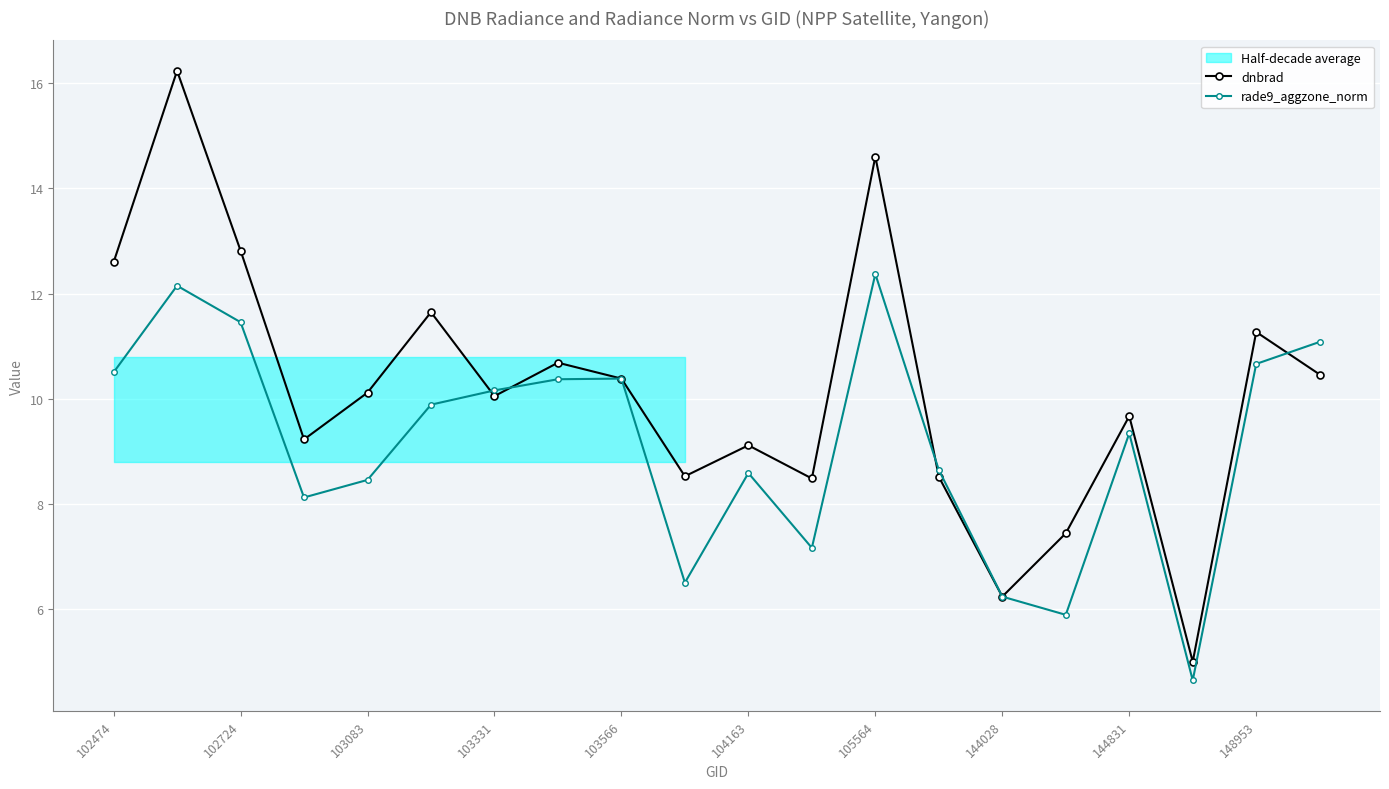

What is the lowest value of the rade9_aggzone_norm series?

4.6